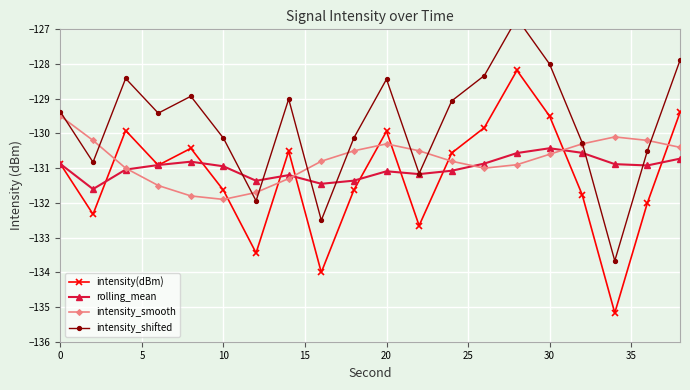

The value of rolling_mean at 10 is -130.9. True or false?

True